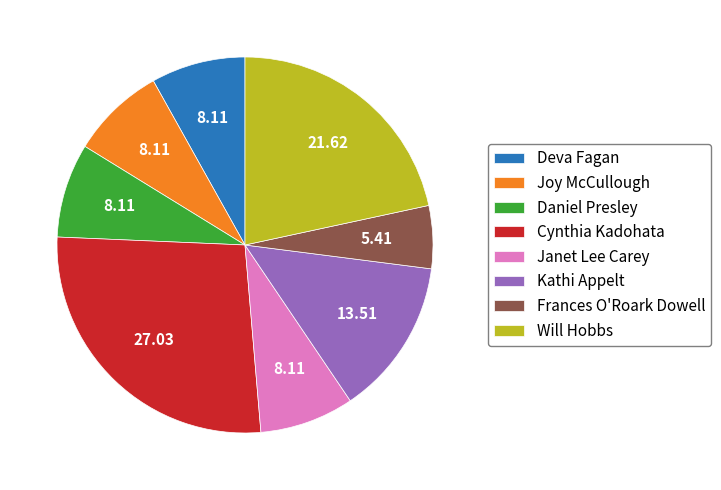

How many slices are in this pie chart?

8